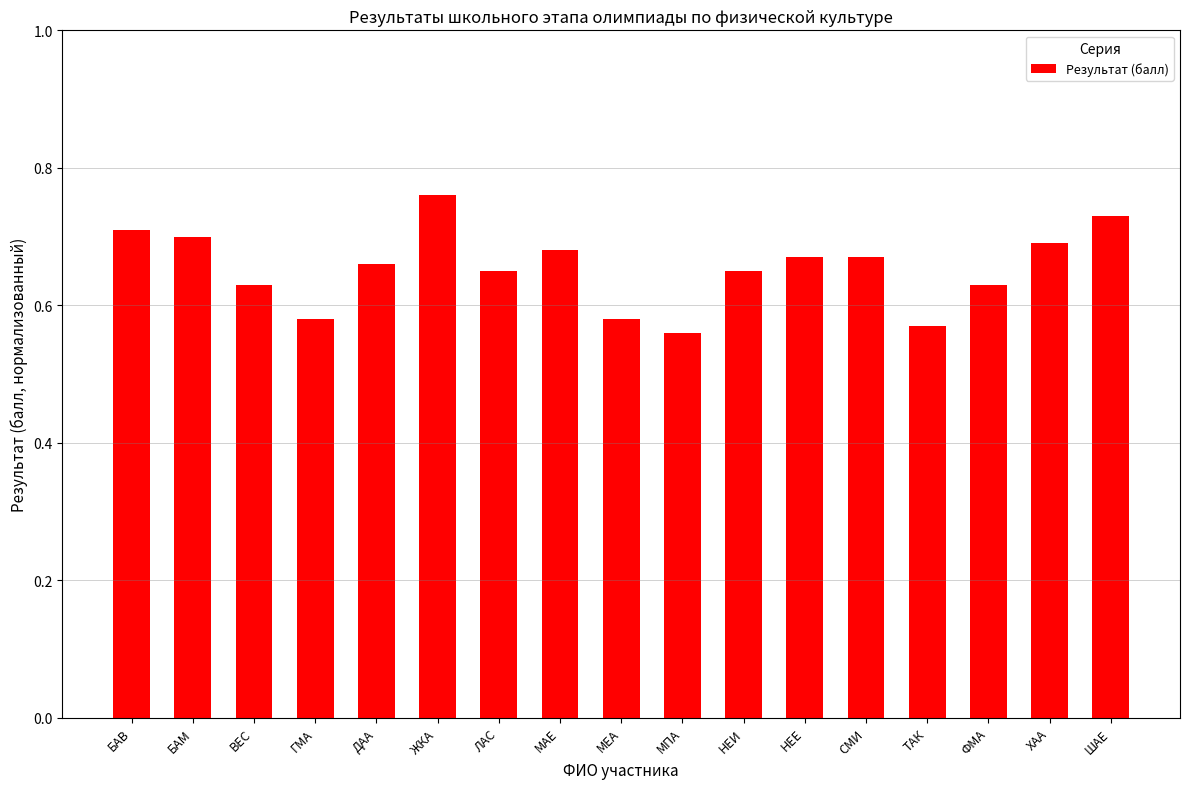

What position from the left is ЛАС?

7